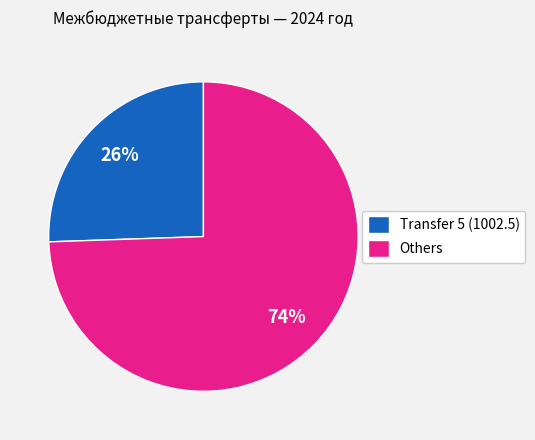

To the nearest percent, what is the combined percentage of Transfer 5 (1002.5) and Others?

100%